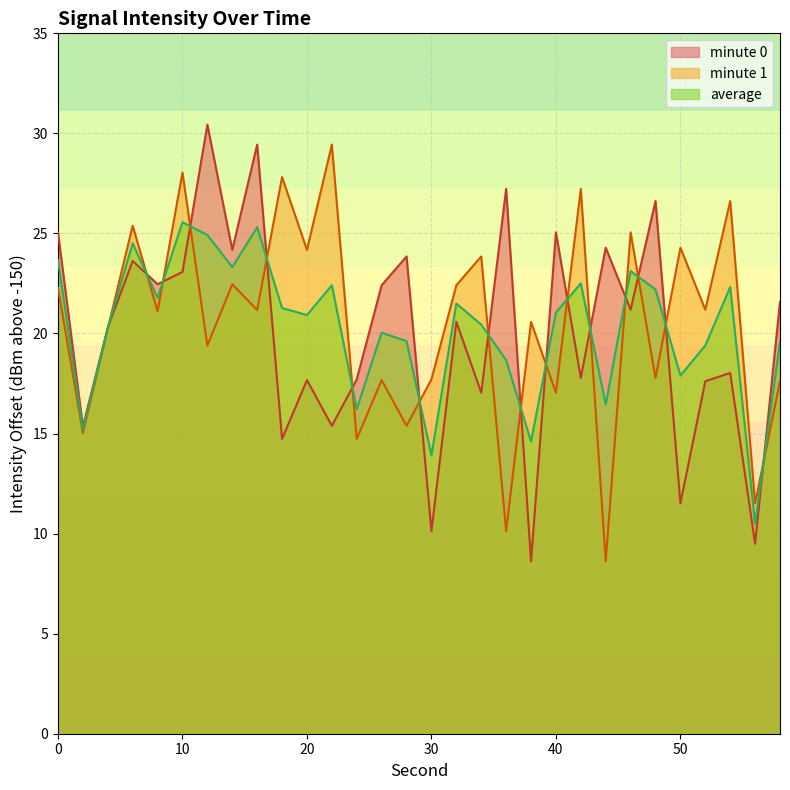

Rank the series at 20 from lowest to highest value.

minute 0, average, minute 1